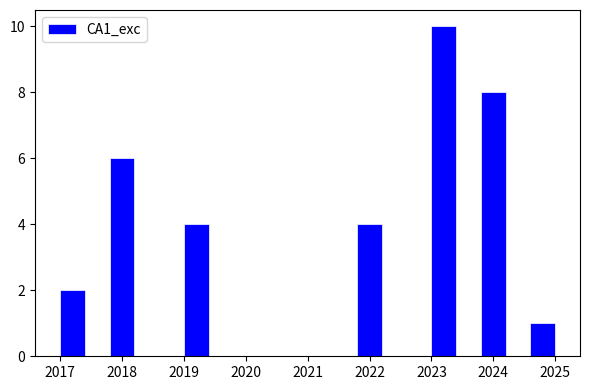

Reading left to right, list every bar in this chart as the range it spans on the x-axis followed by its height. The values are not printed on the chart, so give them approximately, as read against the axis.

2017.0 to 2017.4: 2
2017.4 to 2017.8: 0
2017.8 to 2018.2: 6
2018.2 to 2018.6: 0
2018.6 to 2019.0: 0
2019.0 to 2019.4: 4
2019.4 to 2019.8: 0
2019.8 to 2020.2: 0
2020.2 to 2020.6: 0
2020.6 to 2021.0: 0
2021.0 to 2021.4: 0
2021.4 to 2021.8: 0
2021.8 to 2022.2: 4
2022.2 to 2022.6: 0
2022.6 to 2023.0: 0
2023.0 to 2023.4: 10
2023.4 to 2023.8: 0
2023.8 to 2024.2: 8
2024.2 to 2024.6: 0
2024.6 to 2025.0: 1